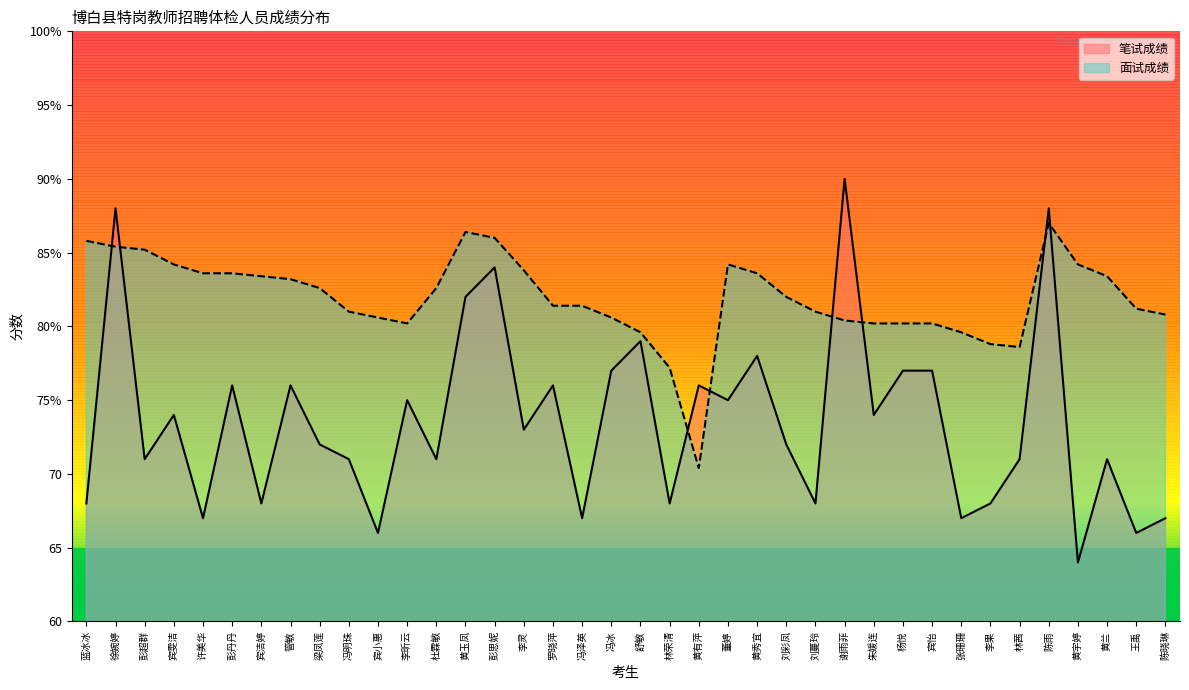

Reading left to right, extract all data points from this chart.

笔试成绩: 68.0	88.0	71.0	74.0	67.0	76.0	68.0	76.0	72.0	71.0	66.0	75.0	71.0	82.0	84.0	73.0	76.0	67.0	77.0	79.0	68.0	76.0	75.0	78.0	72.0	68.0	90.0	74.0	77.0	77.0	67.0	68.0	71.0	88.0	64.0	71.0	66.0	67.0
面试成绩: 85.8	85.4	85.2	84.2	83.6	83.6	83.4	83.2	82.6	81.0	80.6	80.2	82.6	86.4	86.0	83.8	81.4	81.4	80.6	79.6	77.2	70.4	84.2	83.6	82.0	81.0	80.4	80.2	80.2	80.2	79.6	78.8	78.6	87.0	84.2	83.4	81.2	80.8